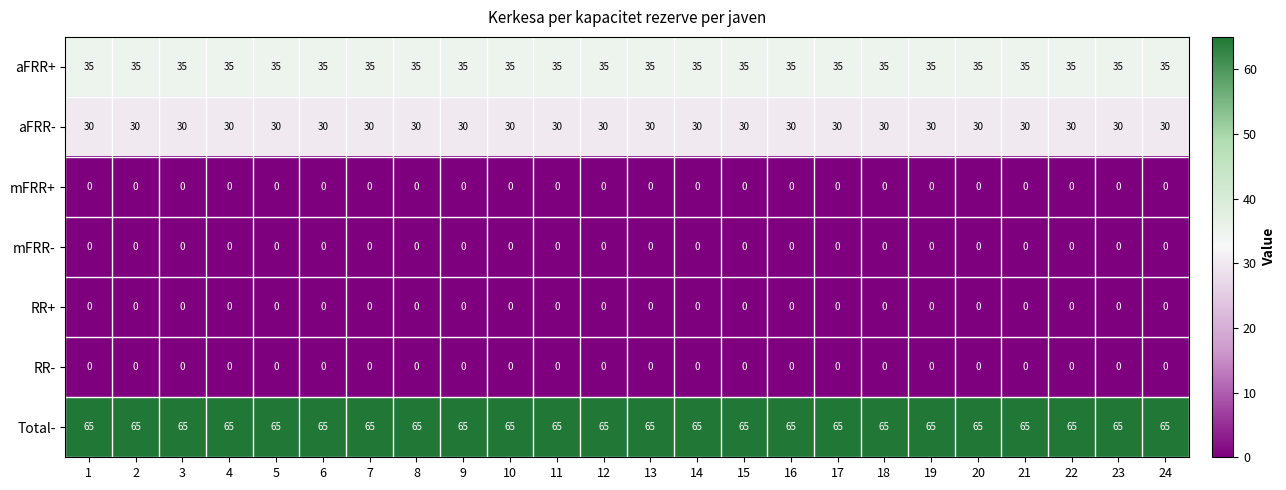

What is the greatest value displayed?

65